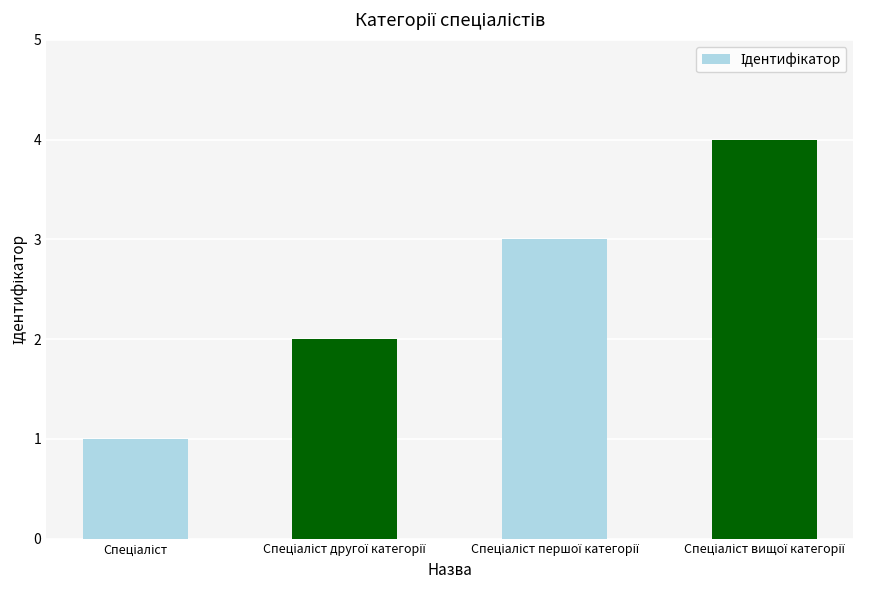

What is the maximum value shown in the chart?

4